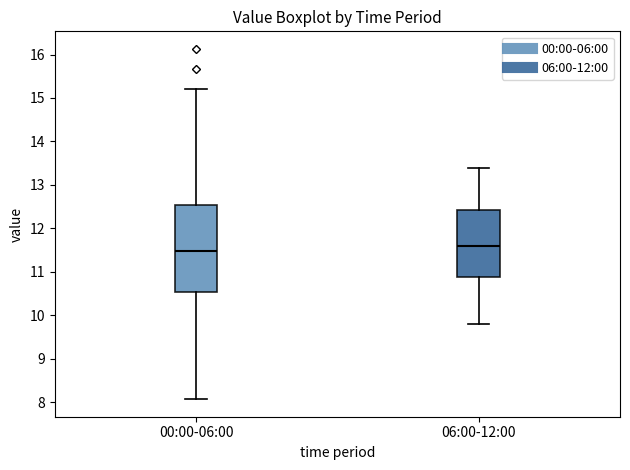

Reading left to right, transcribe this box plot: for each box, give where its median line is, the range the box spans, and where its two whiskers end, as read against the y-axis. The values are not printed on the chart, so give them approximately, as read against the axis.

00:00-06:00: median 11.5, box 10.5 to 12.5, whiskers 8.1 to 15.2
06:00-12:00: median 11.6, box 10.9 to 12.4, whiskers 9.8 to 13.4